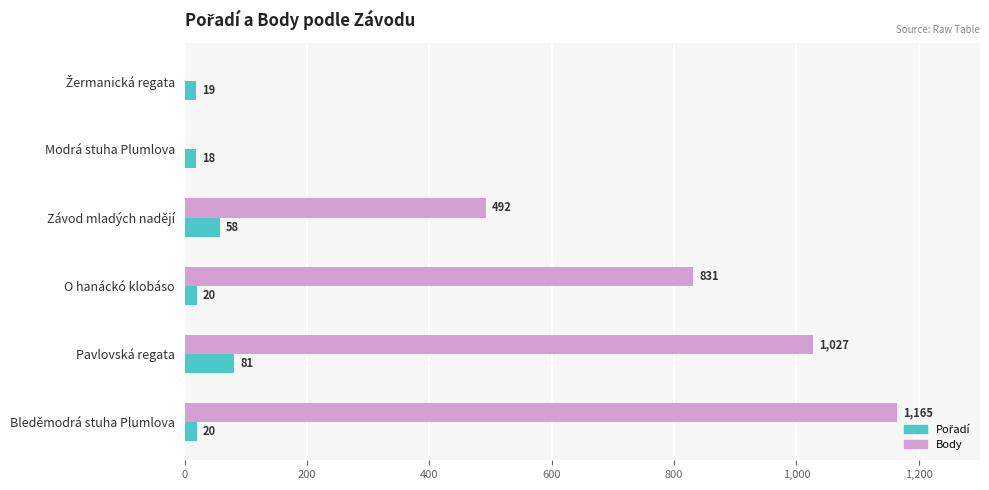

What is the sum of all Body values?

3515